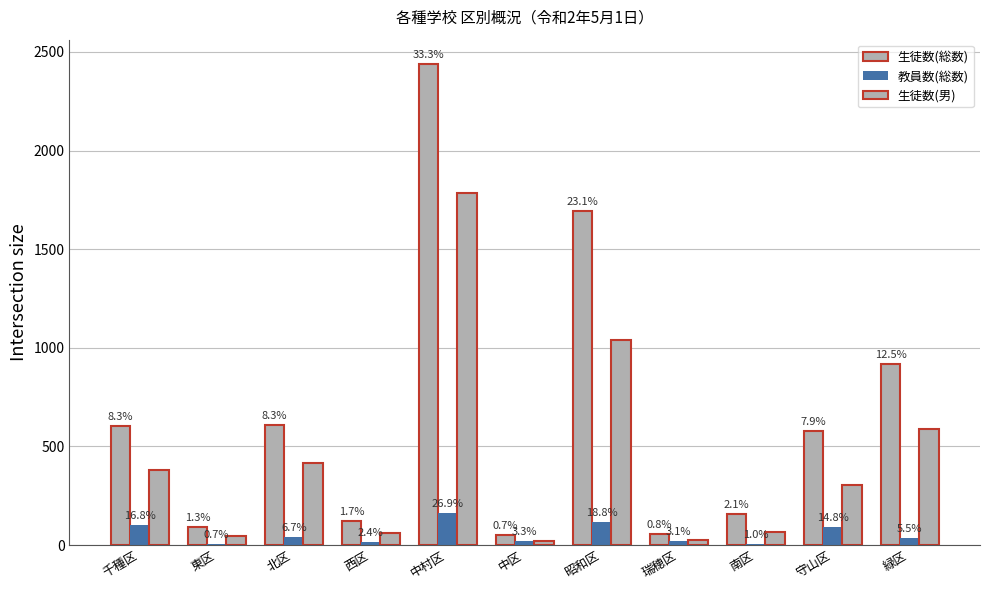

How many groups of bars are there?

11